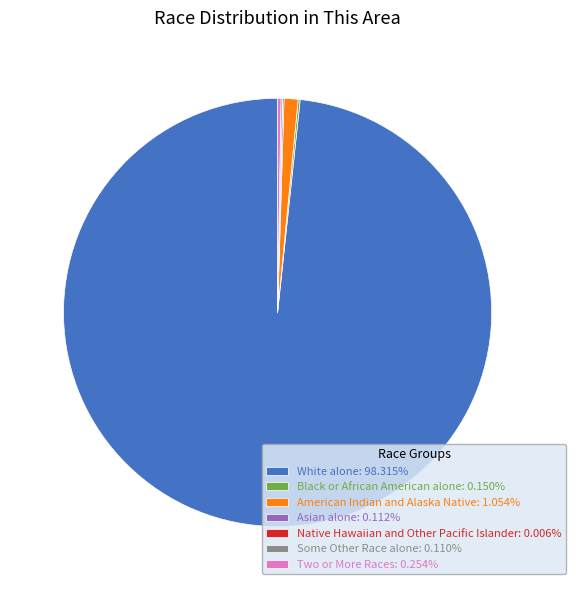

Is White alone: 98.315% the majority of the pie?

Yes